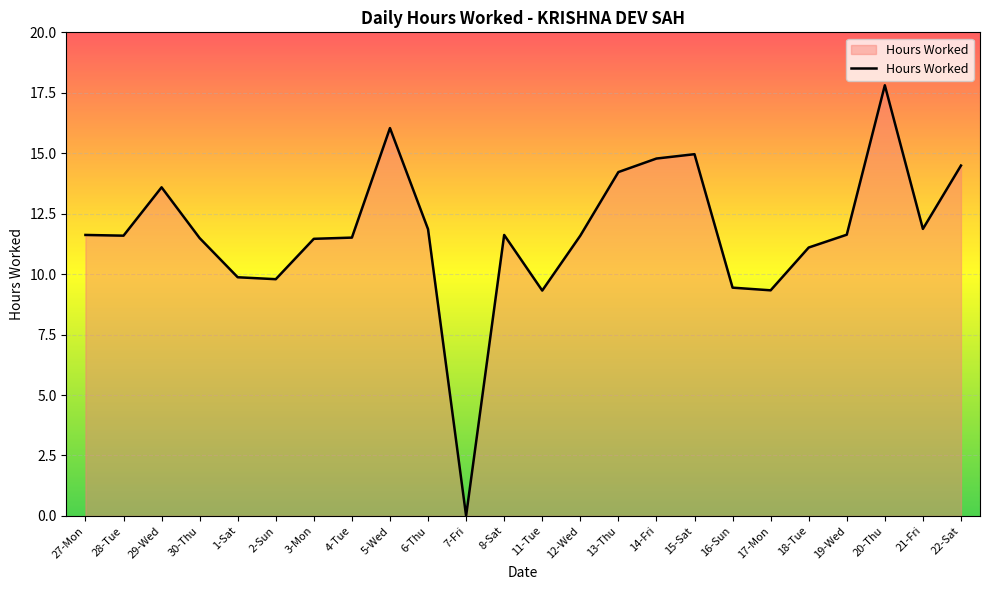

At which label does the data first exceed 11?

27-Mon